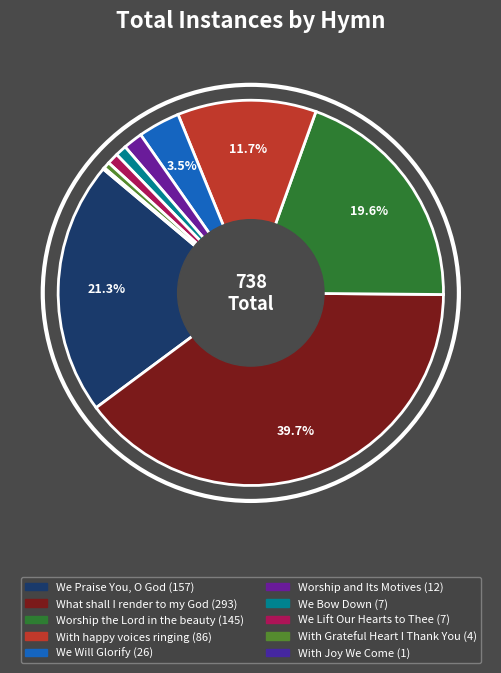

Count the number of slices in the pie.

10